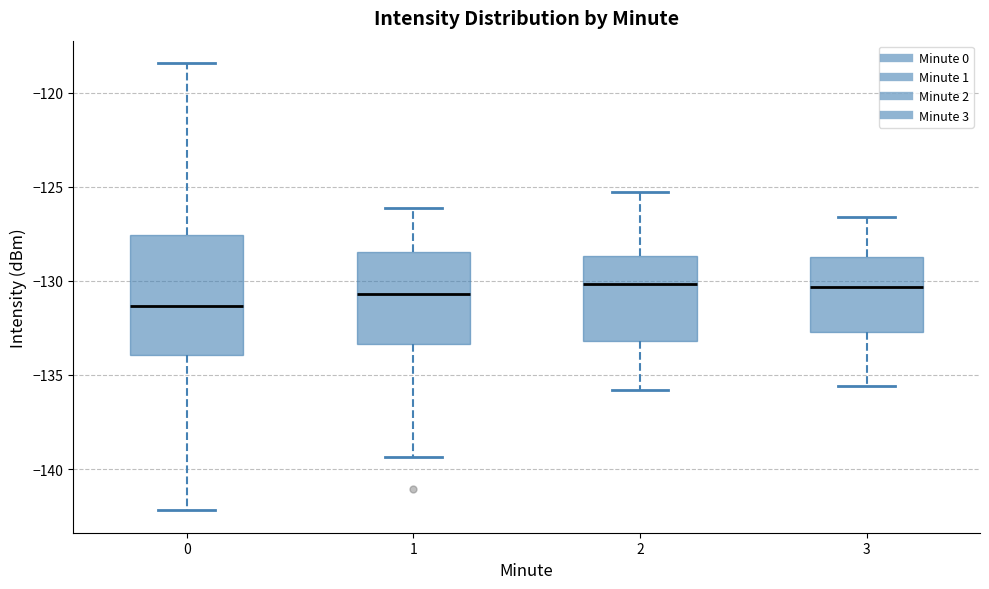

Where is the lower edge of the box at x = 1 on the y-axis? The values are not printed on the chart, so give them approximately, as read against the axis.

-133.5